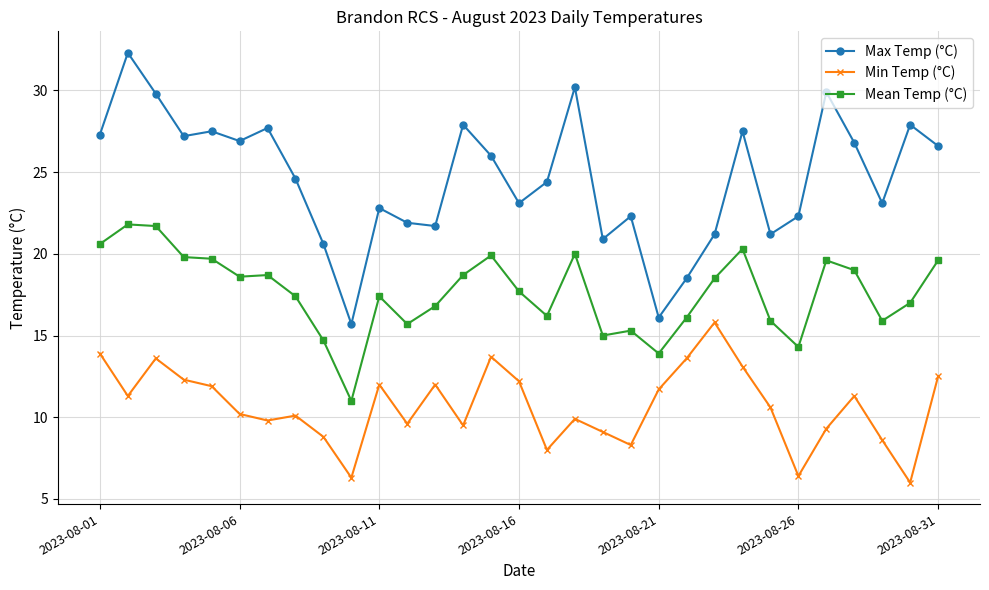

Does the chart have visible grid lines?

Yes